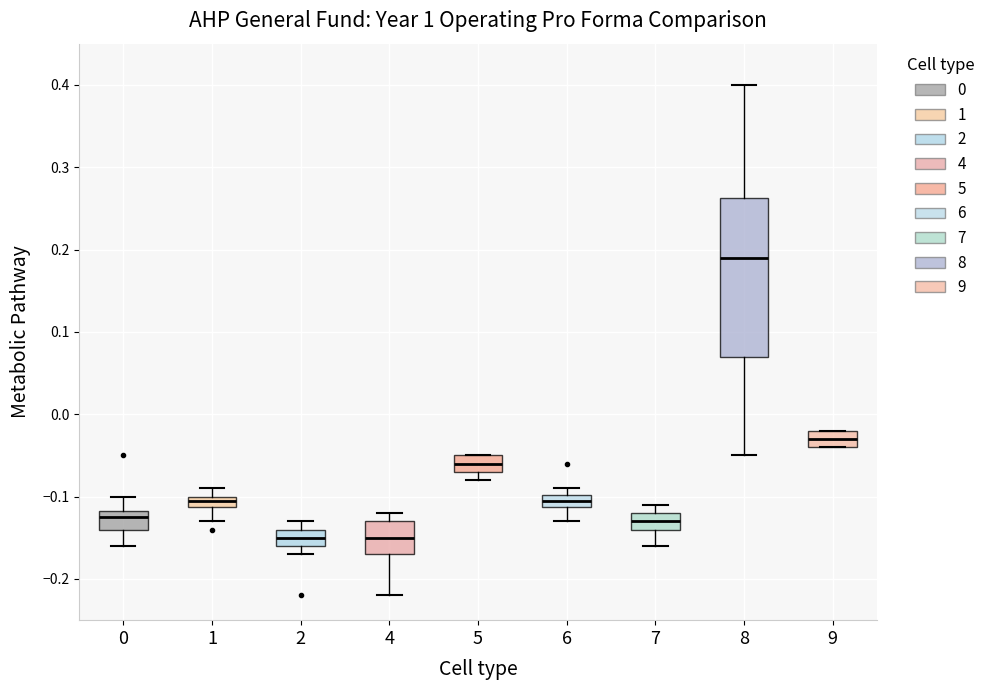

Comparing the boxes themselves (not the whiskers), which one is the tallest?

8